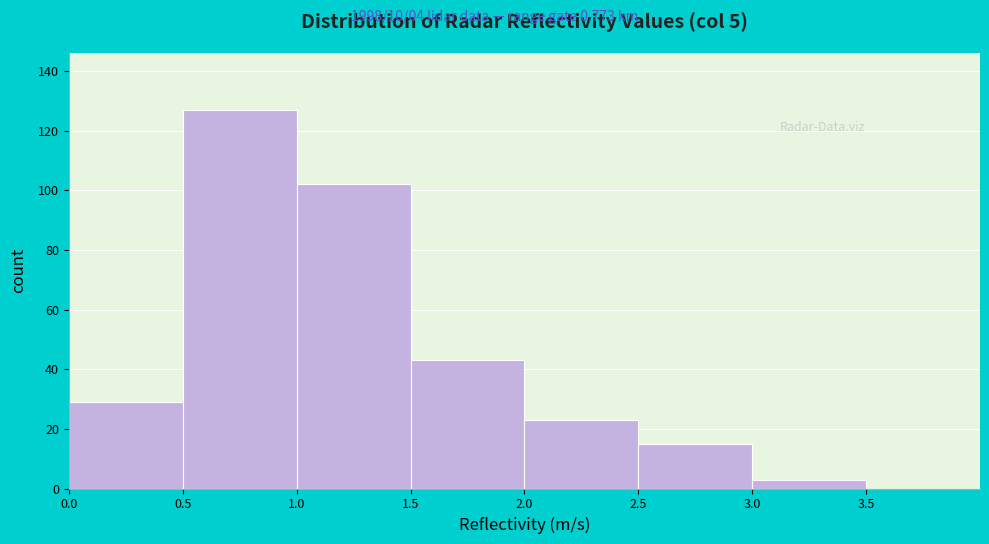

How tall is the bar that spans 0.0 to 0.5 on the x-axis? The values are not printed on the chart, so give them approximately, as read against the axis.

30